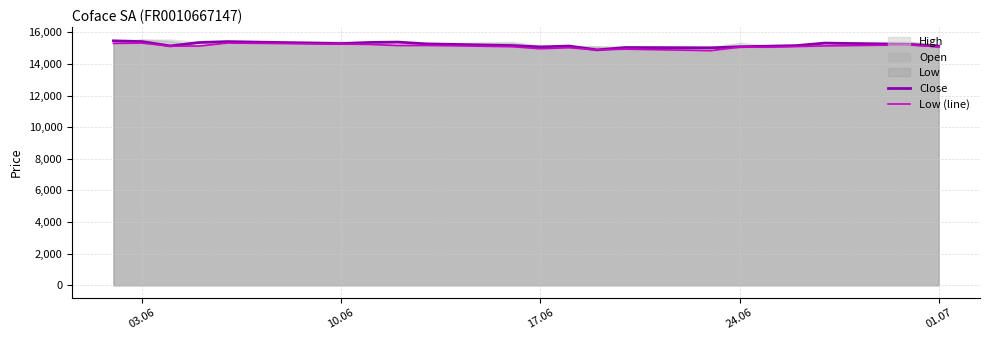

True or false: Close and Low (line) intersect in this chart.

False